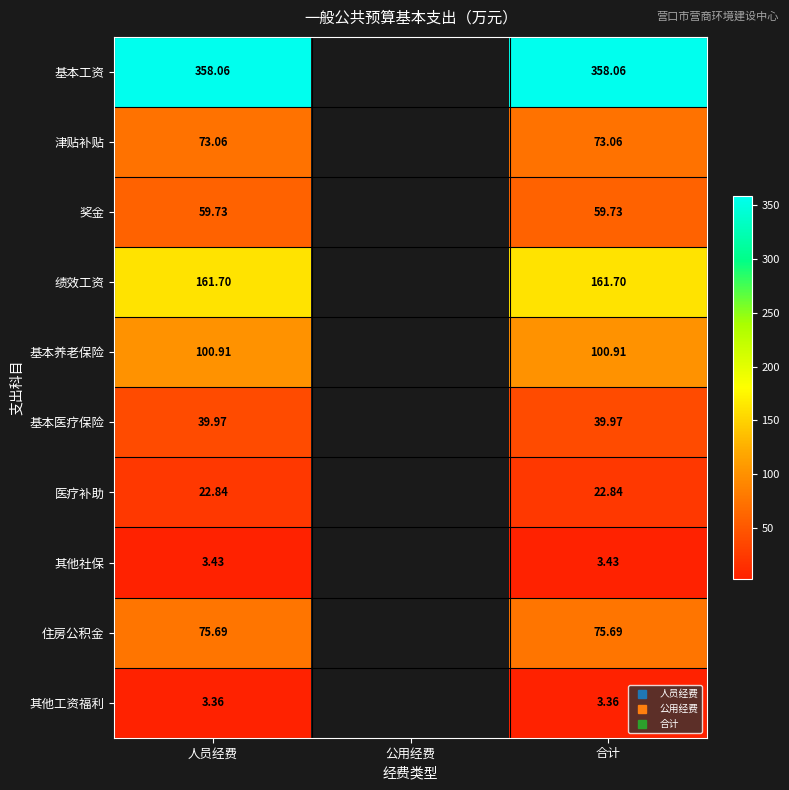

At which label does 津贴补贴 reach its peak?

人员经费